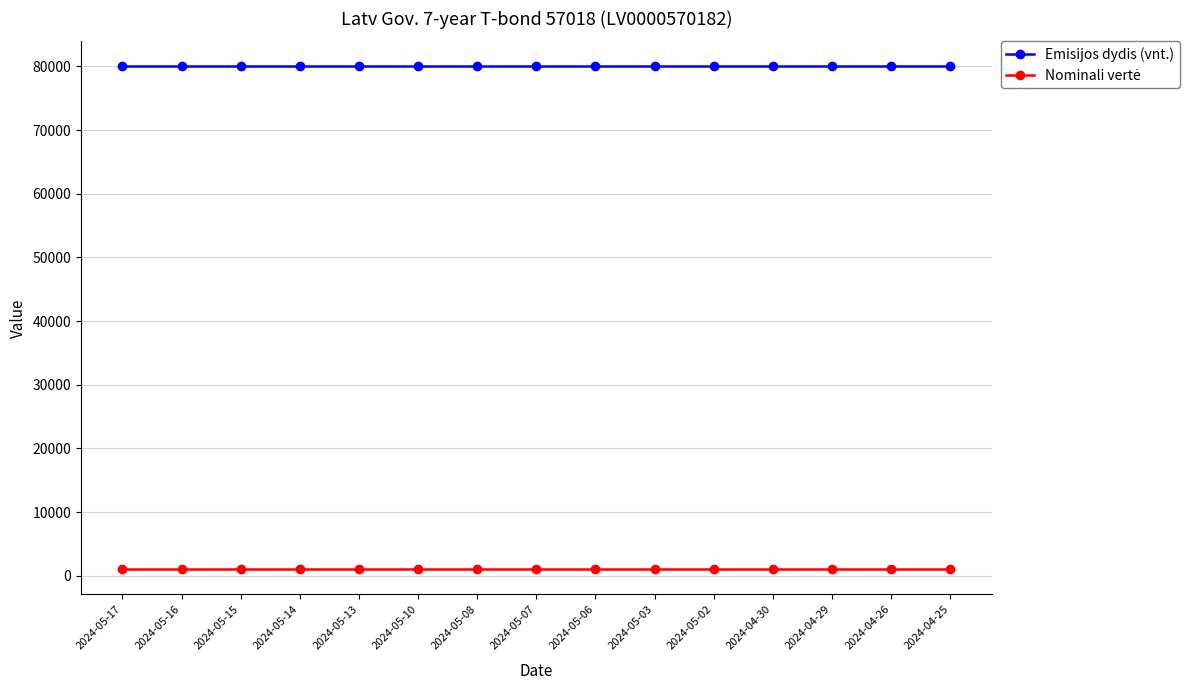

What is the highest value of the Emisijos dydis (vnt.) series?

80000